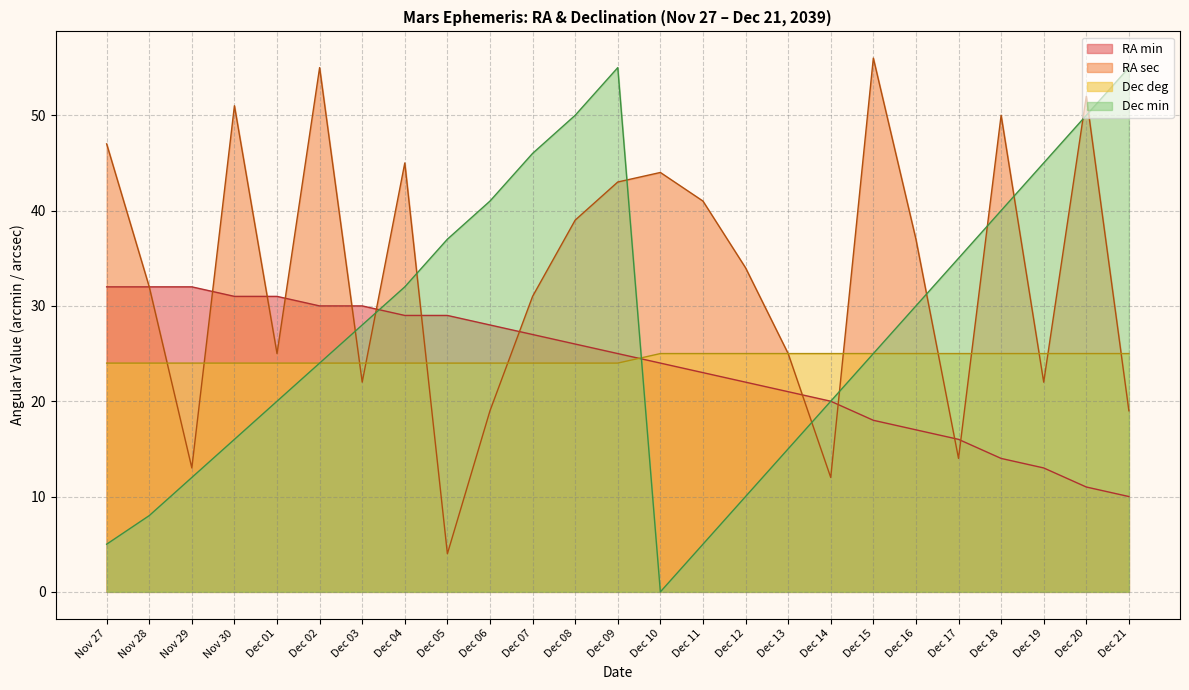

What position from the left is Dec 16?

20